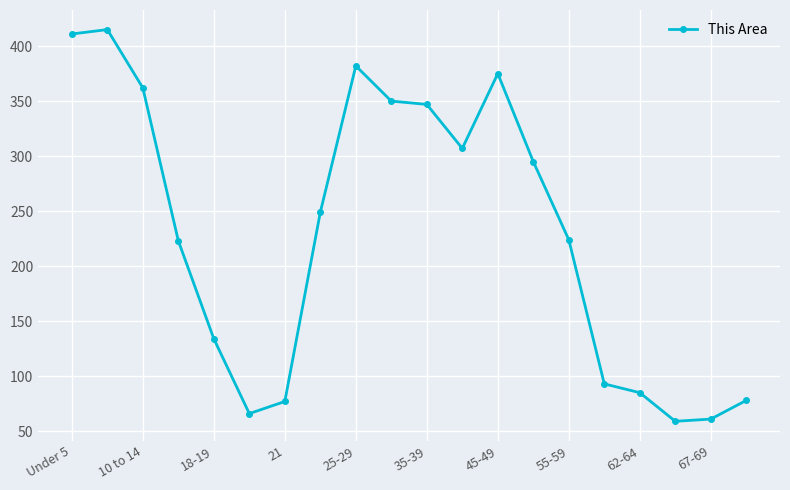

What is the minimum value shown in the chart?

59